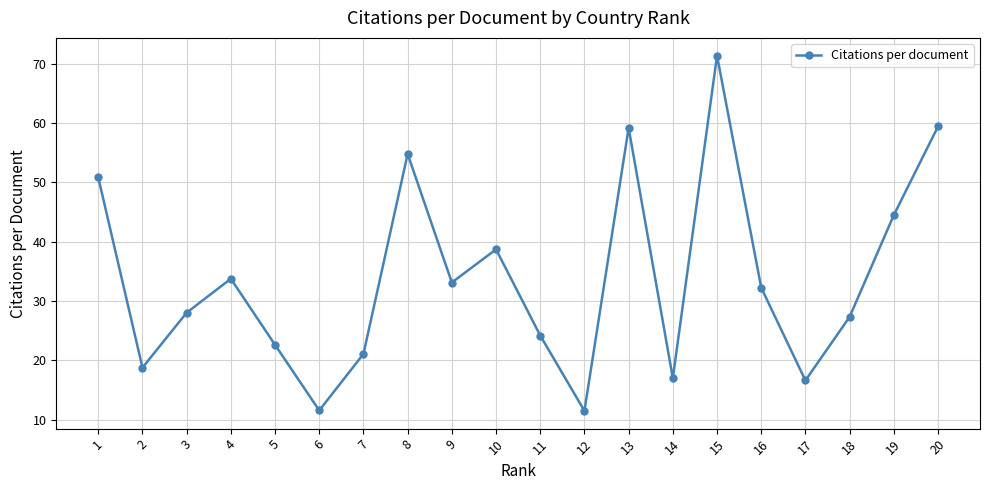

How many interior local peaks (higher than both neighbors) does the data have?

5